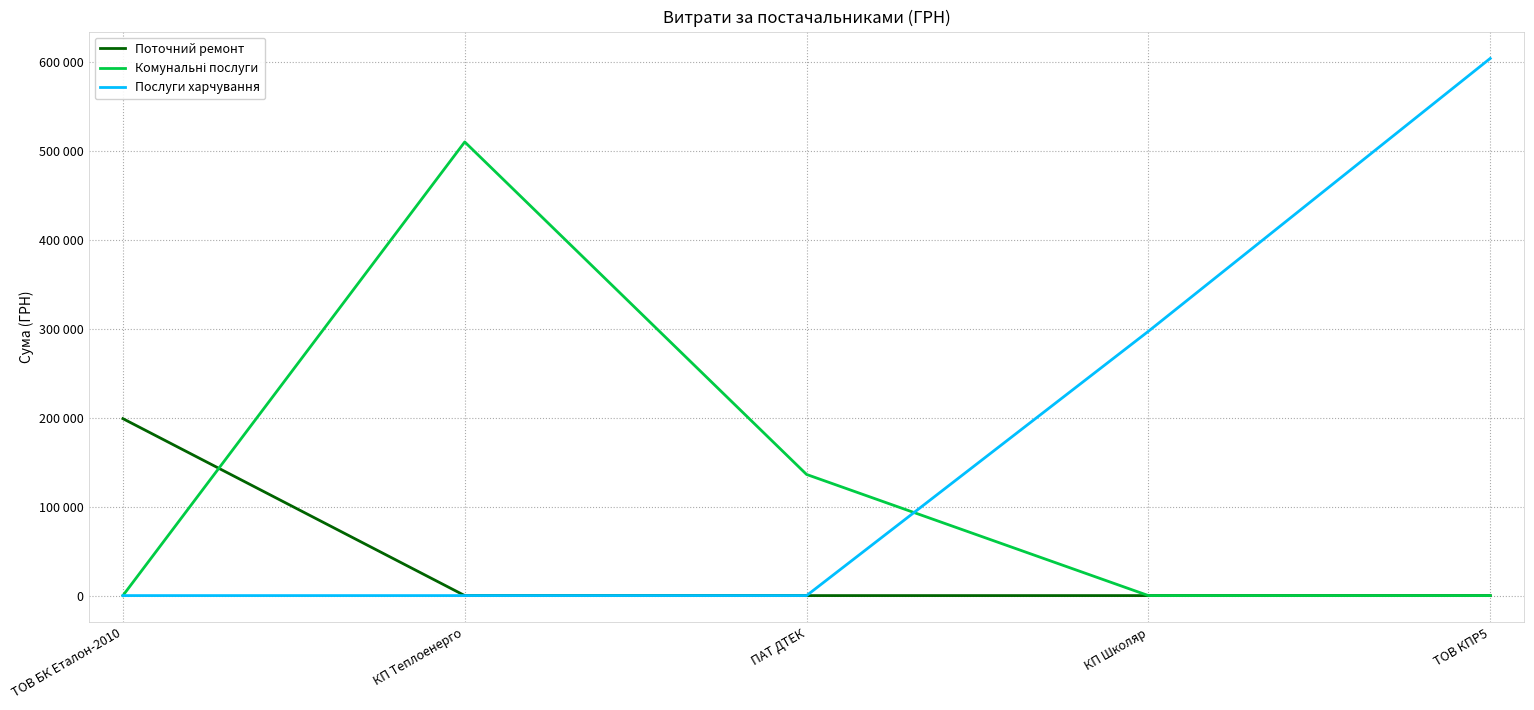

True or false: Комунальні послуги has more than 2 points higher than both neighbors.

False